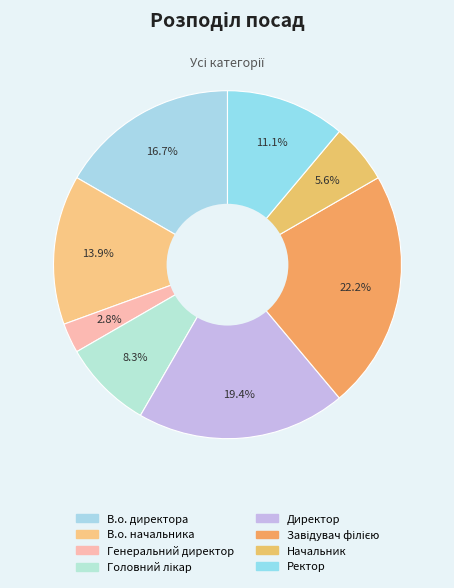

To the nearest percent, what portion does Генеральний директор represent?

3%